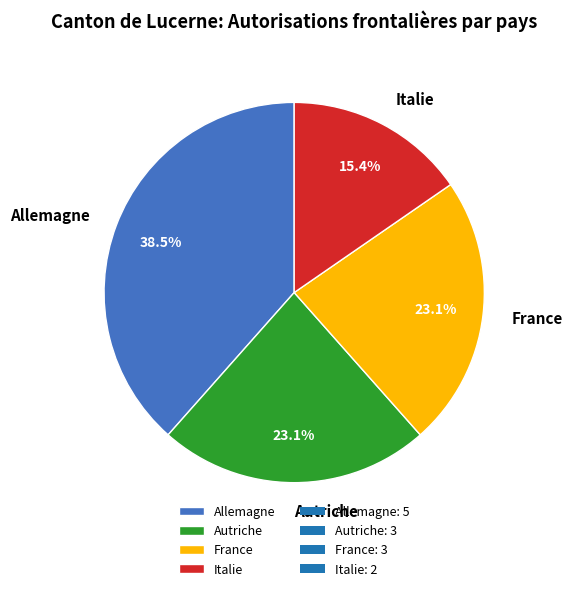

Is Allemagne the majority of the pie?

No